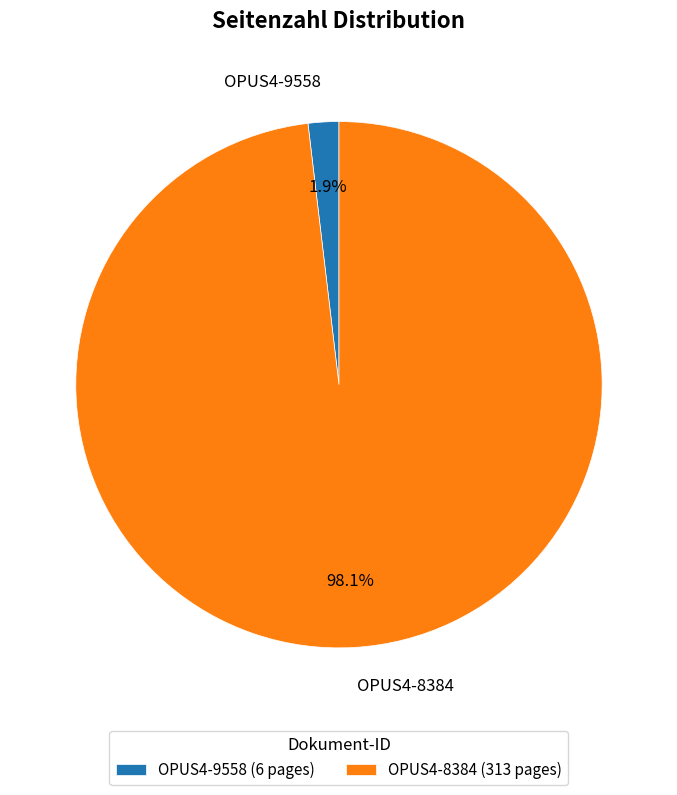

What is the majority slice?

OPUS4-8384